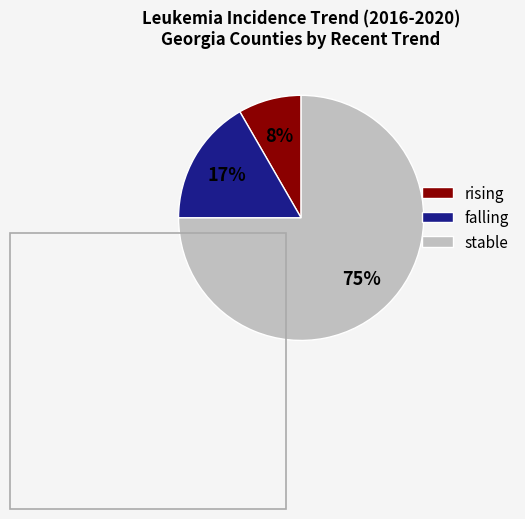

Between rising and stable, which is larger?

stable